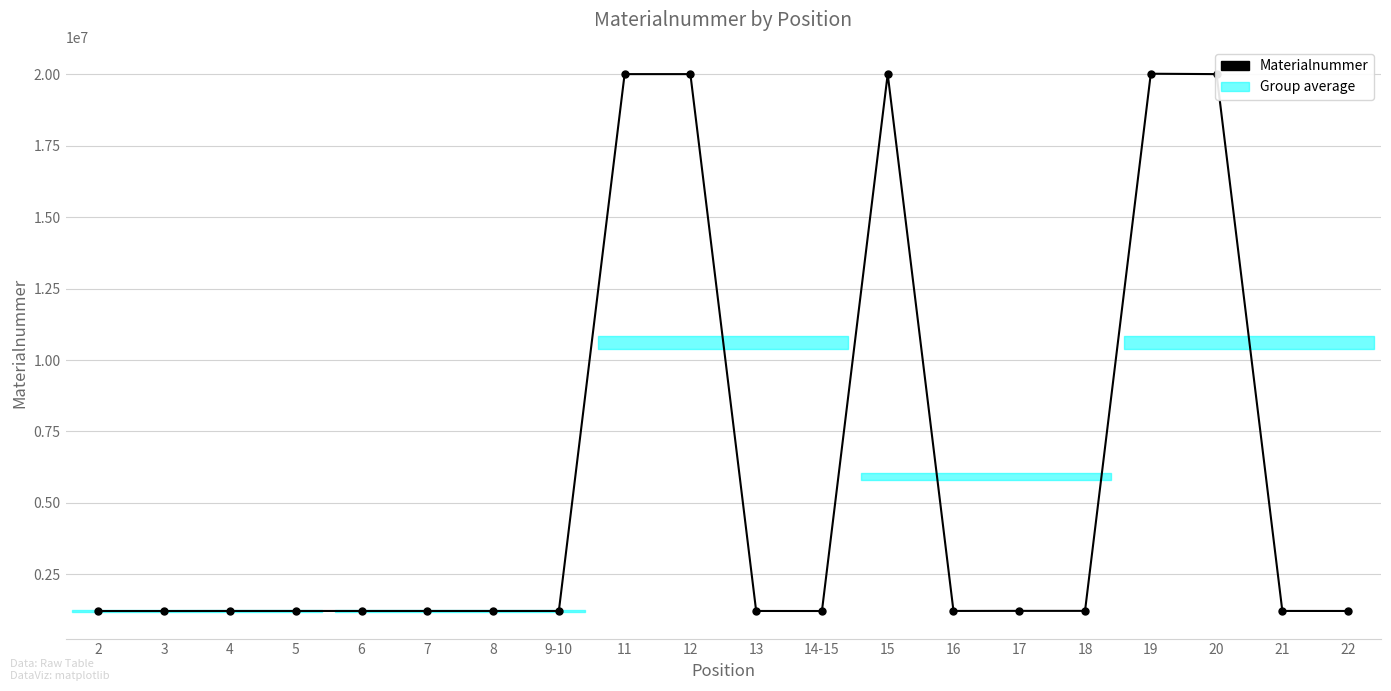

Is this an area chart (filled region under the line)?

No